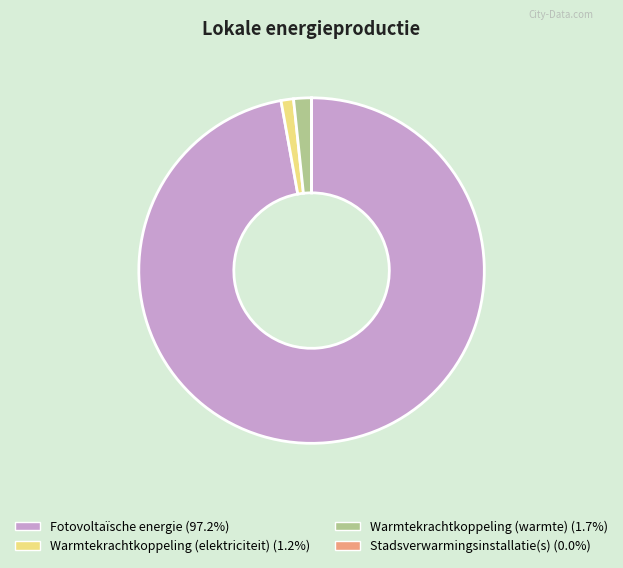

What is the majority slice?

Fotovoltaïsche energie